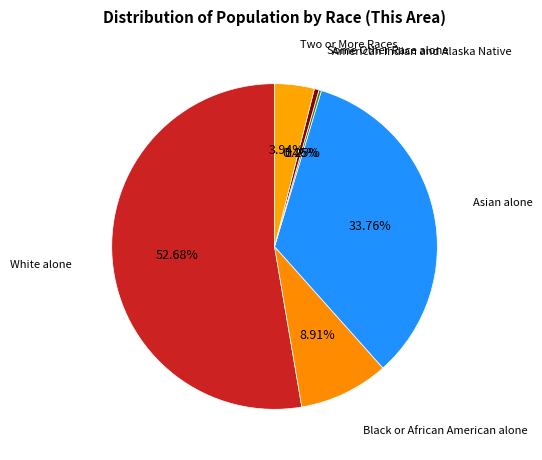

To the nearest percent, what is the combined percentage of Black or African American alone and Asian alone?

43%